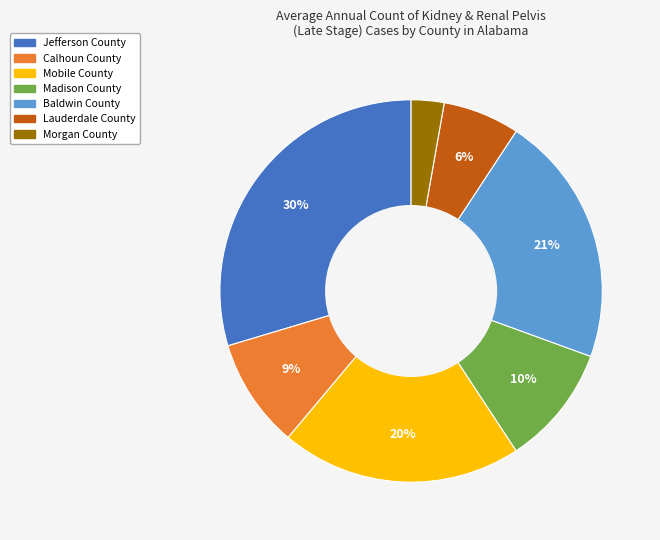

Which category has the biggest portion of the pie?

Jefferson County